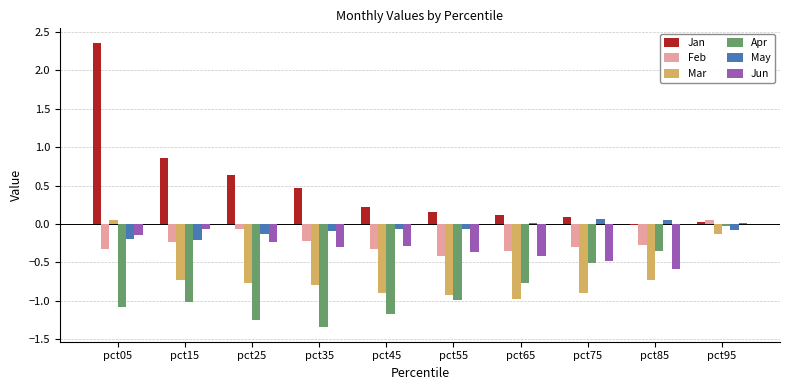

Which series has the largest range (max minus min)?

Jan